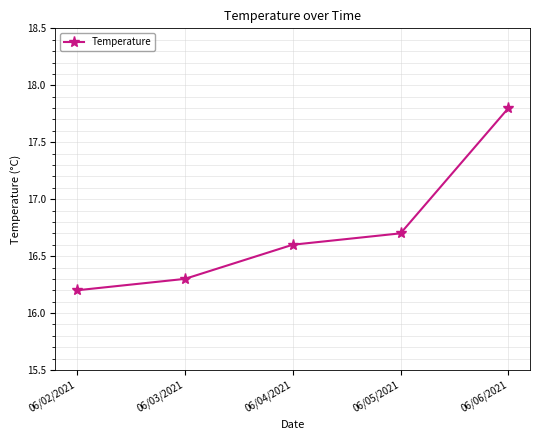

What is the change in value from 06/05/2021 to 06/06/2021?

+1.1